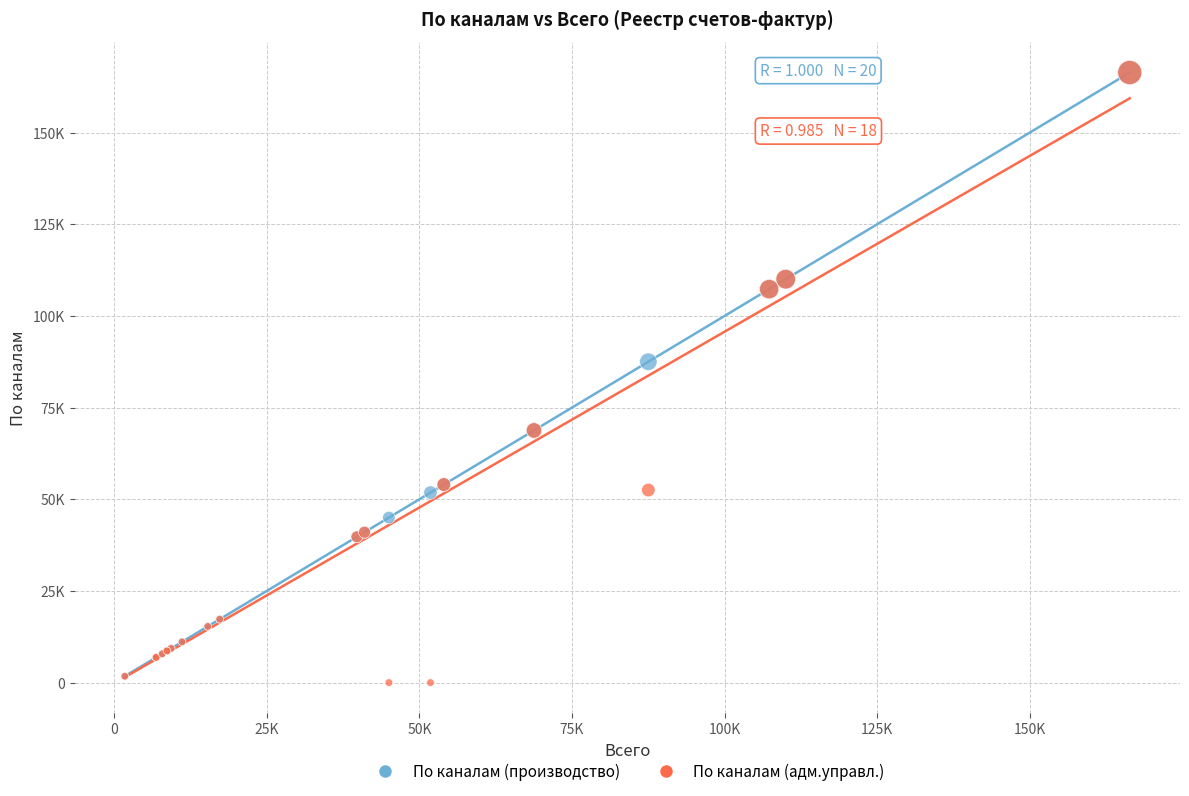

What are all the series names shown in the legend?

По каналам (производство), По каналам (адм.управл.)